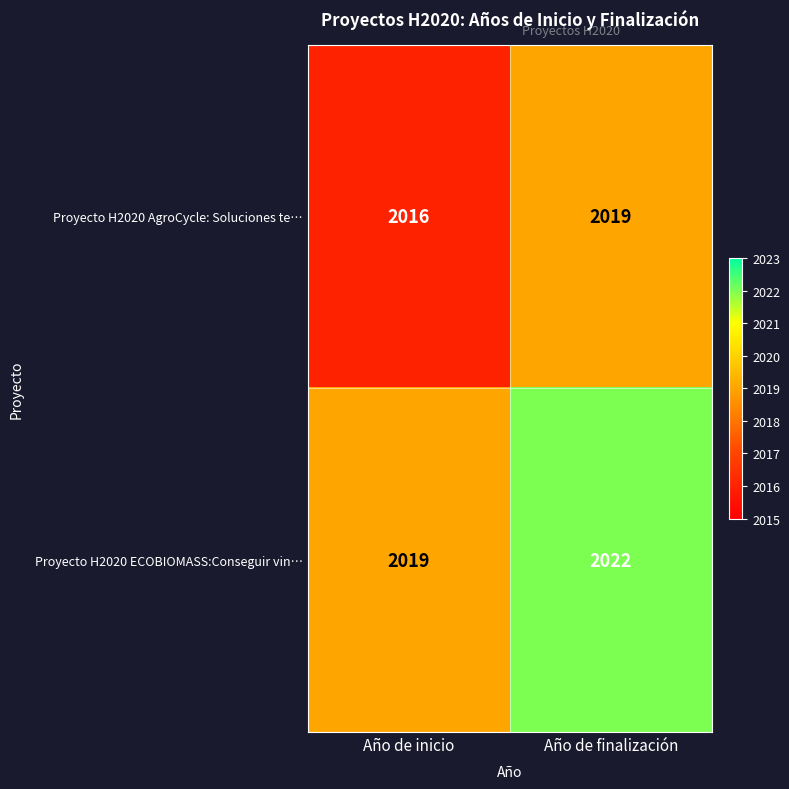

List the labels in order of Proyecto H2020 AgroCycle: Soluciones te… value, smallest first.

Año de inicio, Año de finalización